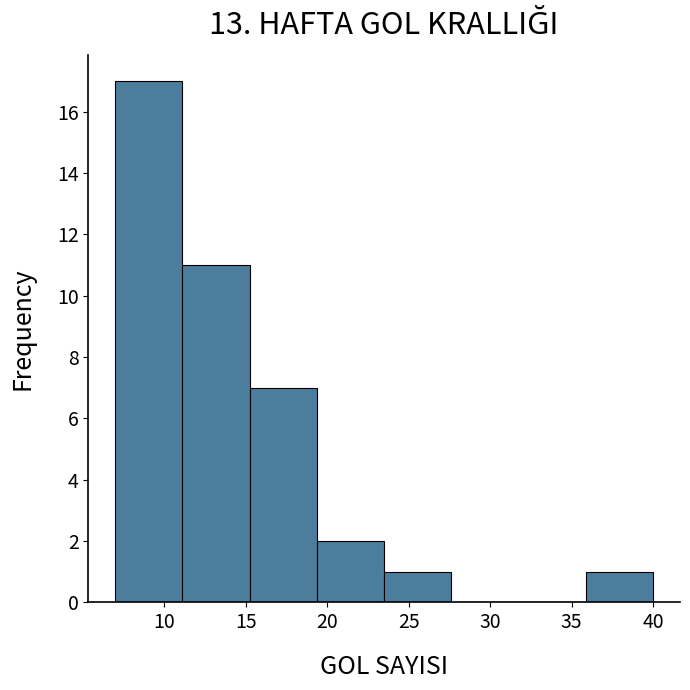

Reading left to right, list every bar in this chart as the range it spans on the x-axis followed by its height. Neither the bar edges nor the heights are printed on the chart, so give them approximately, as read against the axes.

7.0 to 11.0: 17
11.0 to 15.5: 11
15.5 to 19.5: 7
19.5 to 23.5: 2
23.5 to 27.5: 1
27.5 to 32.0: 0
32.0 to 36.0: 0
36.0 to 40.0: 1